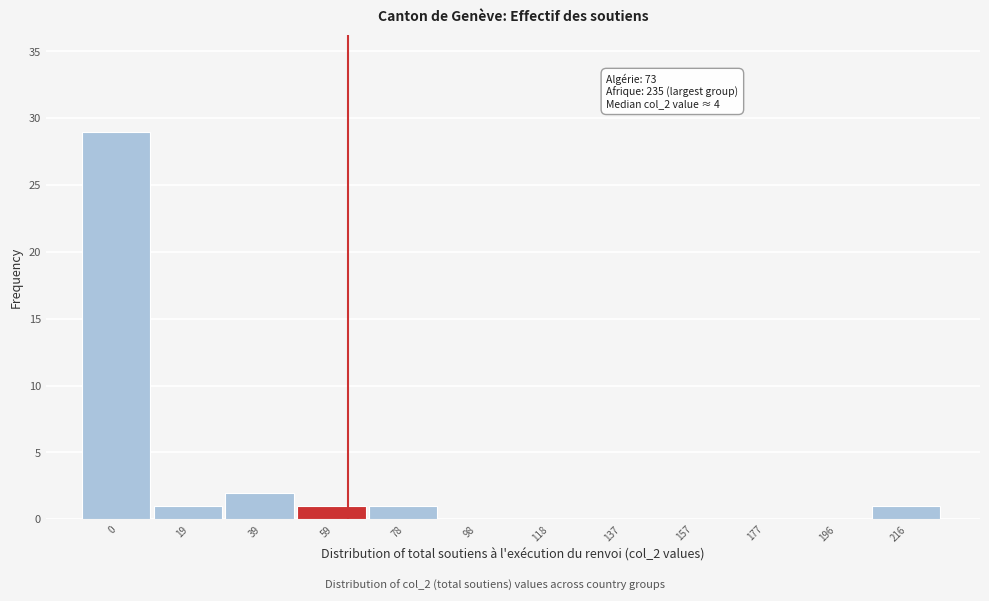

Reading left to right, extract all data points from this chart.

0=29	19=1	39=2	59=1	78=1	98=0	118=0	137=0	157=0	177=0	196=0	216=1